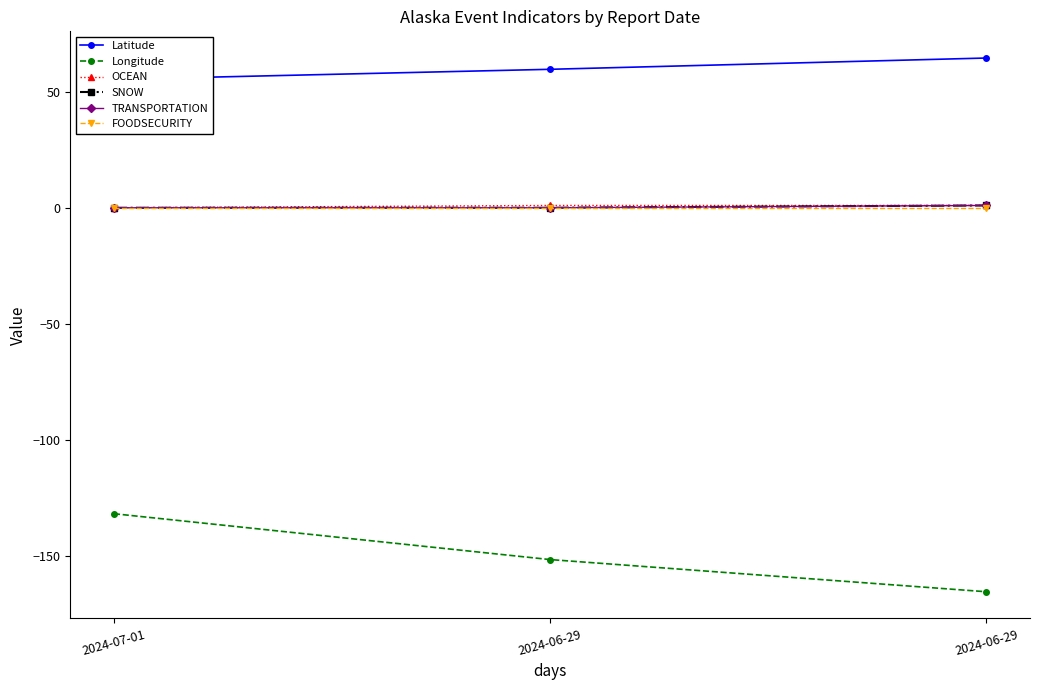

Rank the series at 2024-06-29 from highest to lowest value.

Latitude, OCEAN, SNOW, TRANSPORTATION, FOODSECURITY, Longitude